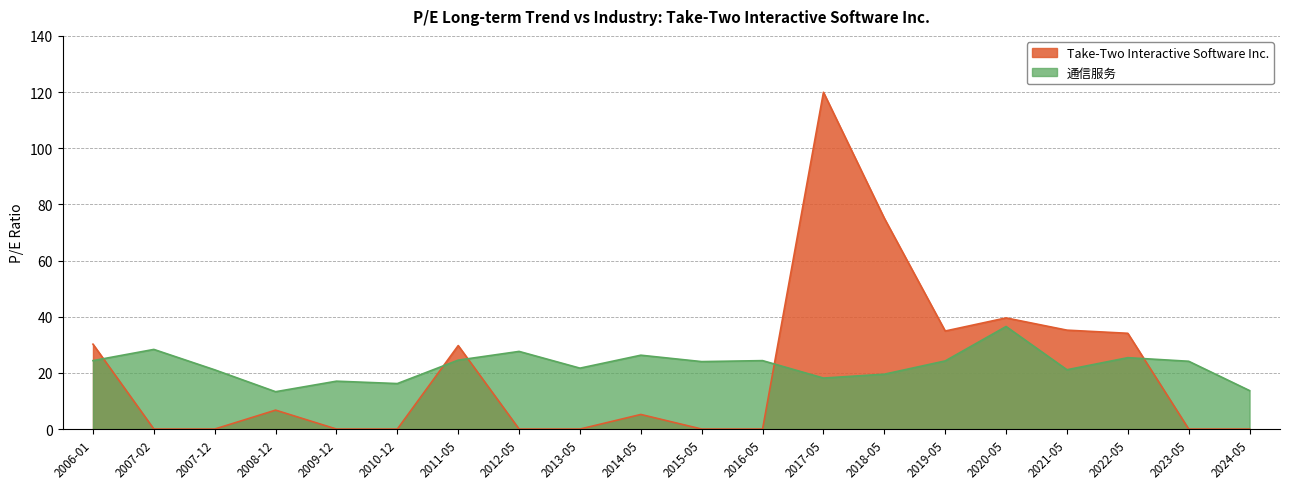

Rank the categories by 通信服务 value from lowest to highest.

2008-12, 2024-05, 2010-12, 2009-12, 2017-05, 2018-05, 2007-12, 2021-05, 2013-05, 2015-05, 2023-05, 2019-05, 2006-01, 2016-05, 2011-05, 2022-05, 2014-05, 2012-05, 2007-02, 2020-05